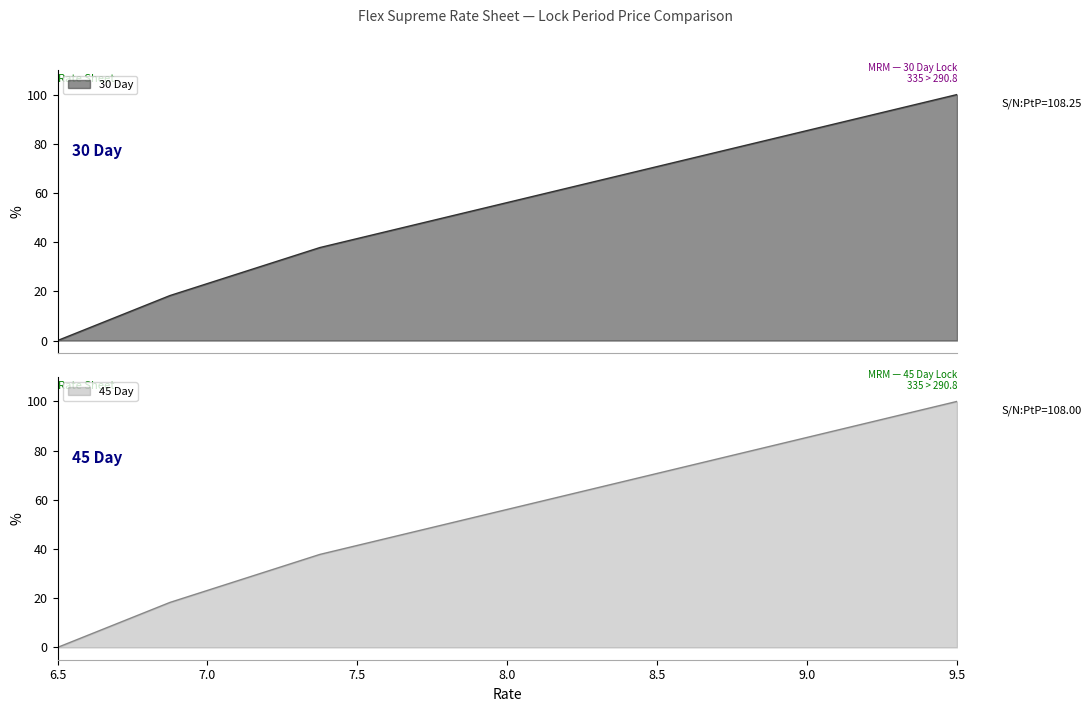

What is the total value across all series at 9.25?

185.4